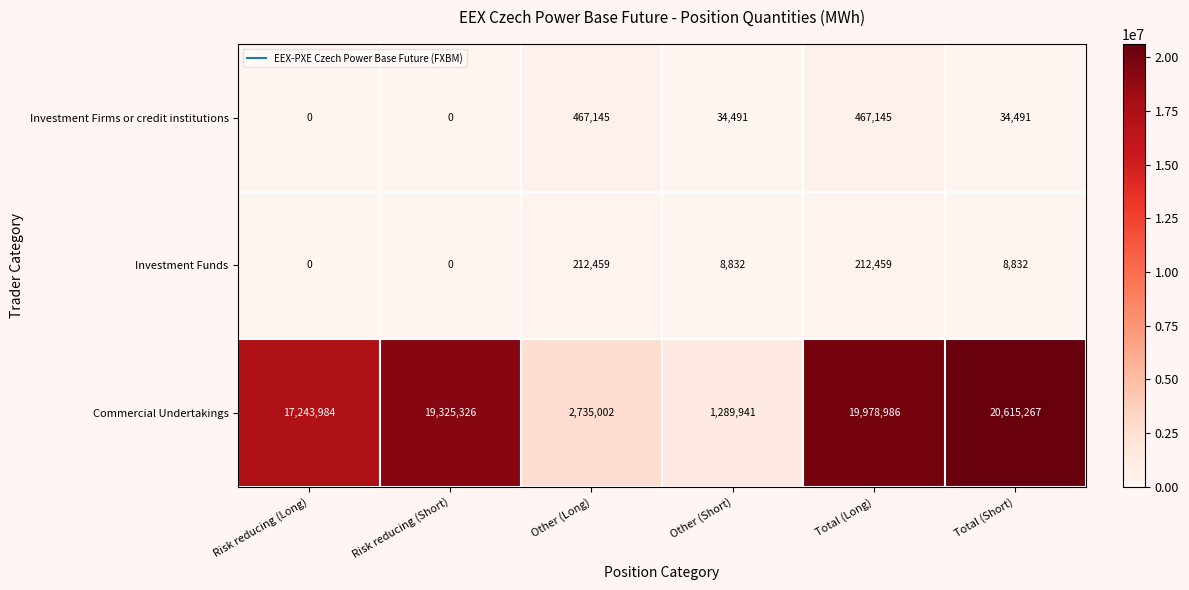

At Other (Long), list the series in order from smallest to largest.

Investment Funds, Investment Firms or credit institutions, Commercial Undertakings